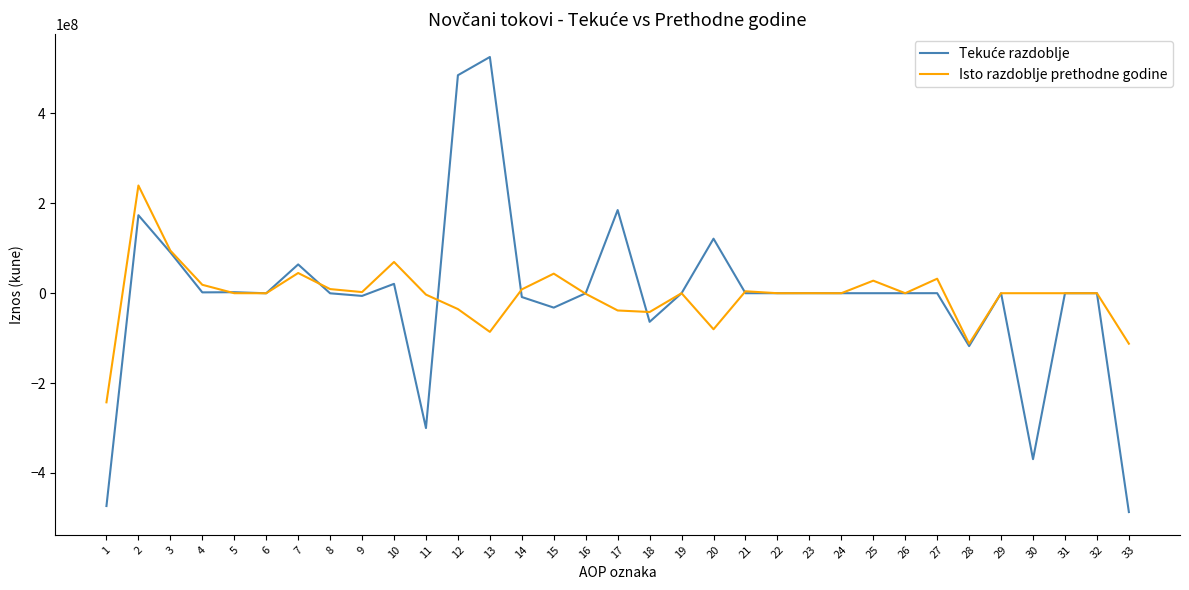

What is the lowest value of the Isto razdoblje prethodne godine series?

-242744000